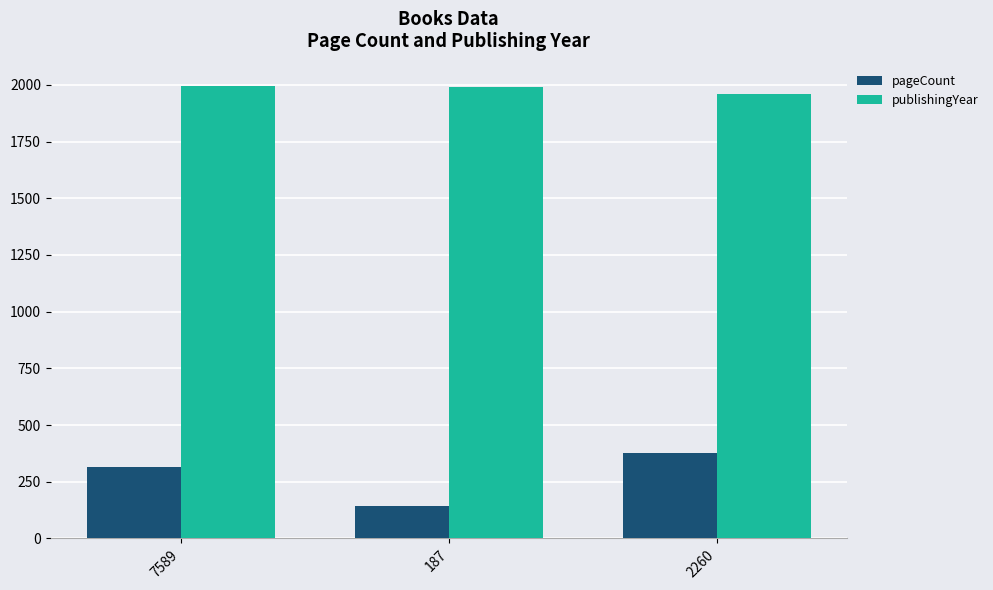

What is the label of the 1st bar from the left?

7589